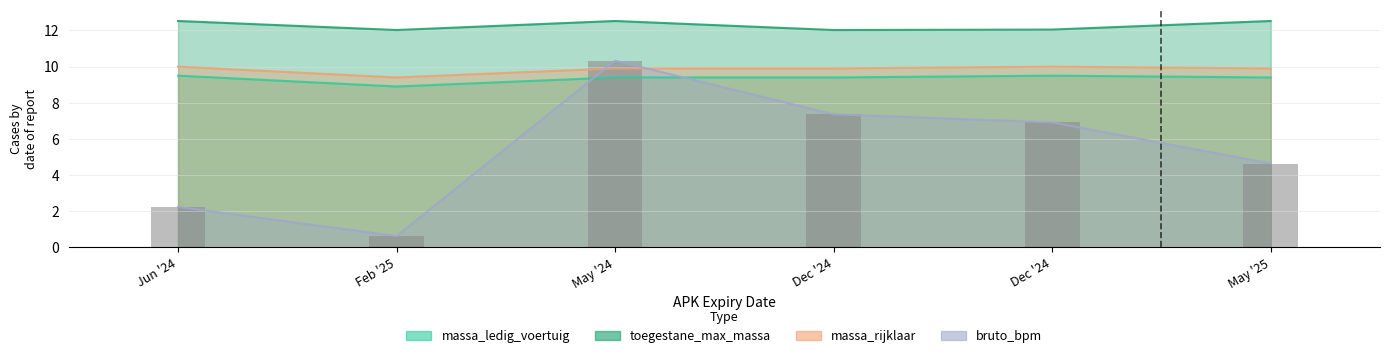

Between Feb '25 and Jun '24, which is larger?

Jun '24